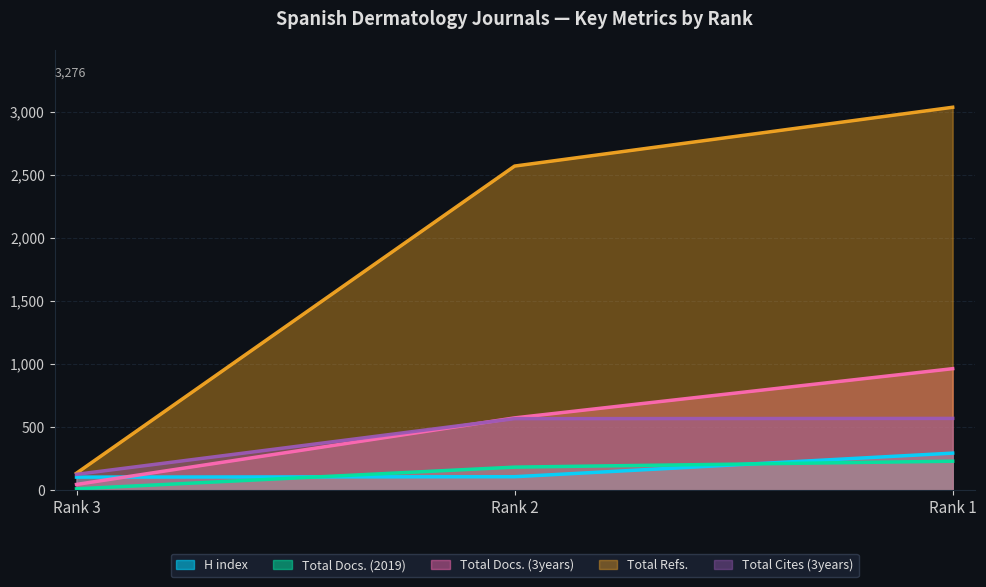

At how many categories does at least one series exceed 1375?

2